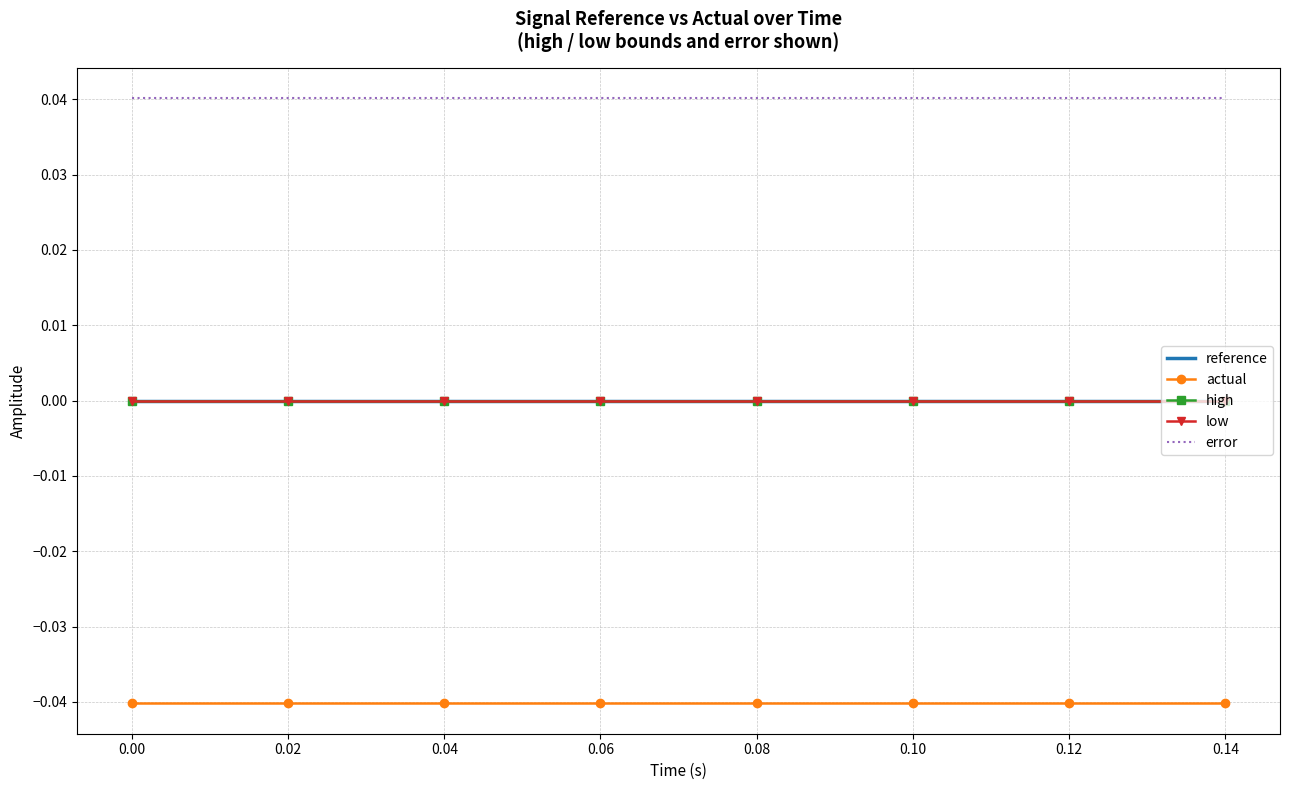

True or false: actual and low intersect in this chart.

False